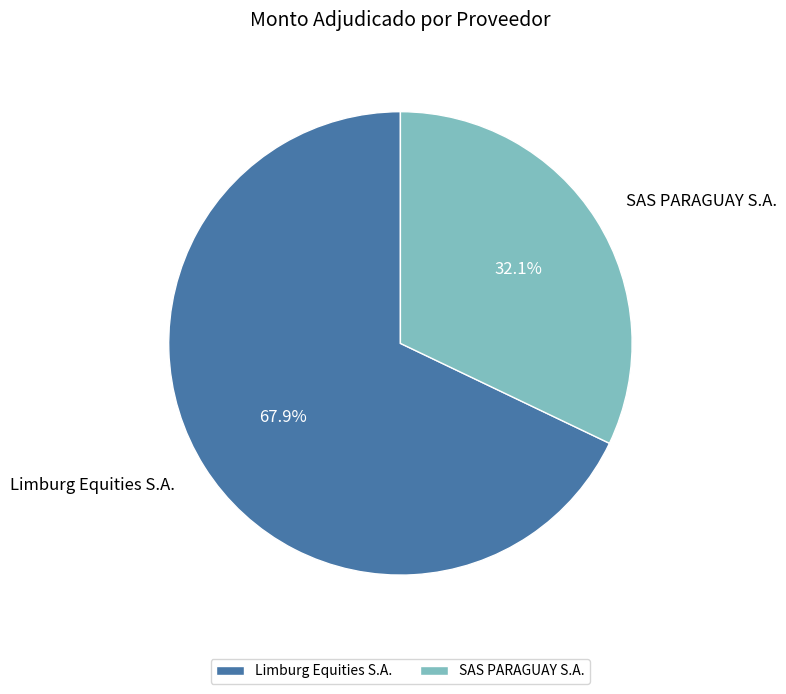

How many segments does this pie chart have?

2